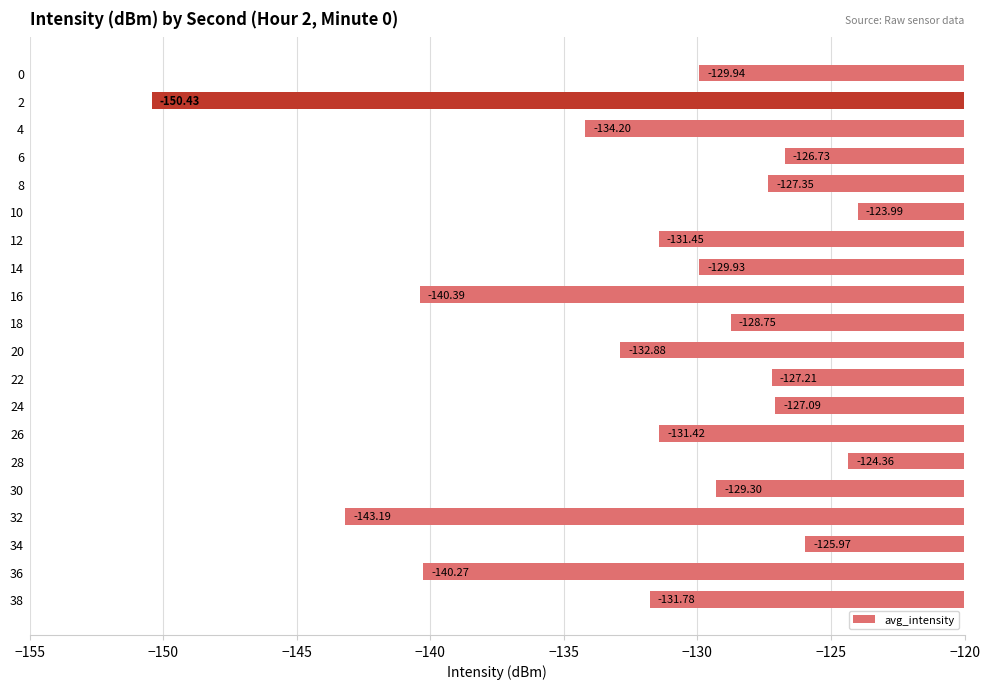

What is the average value?

-131.8